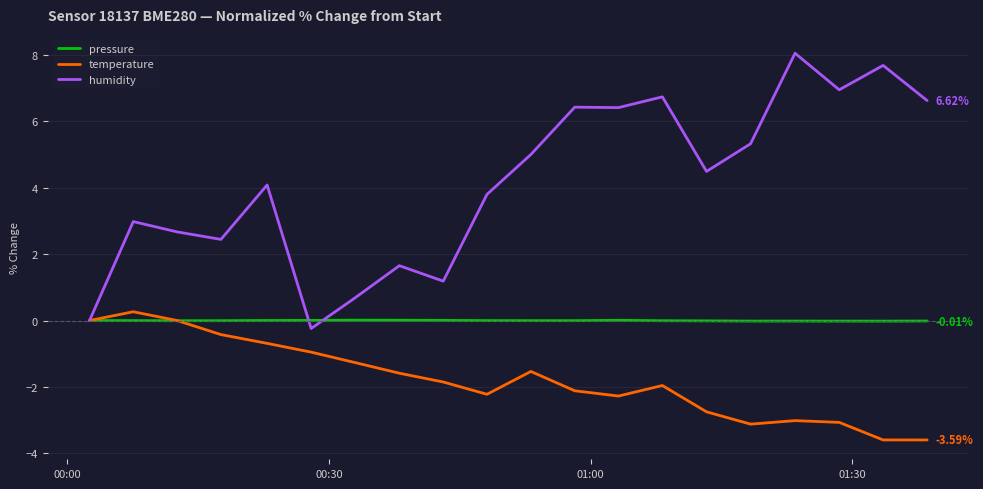

List the series in order of their overall mean, highest first.

humidity, pressure, temperature